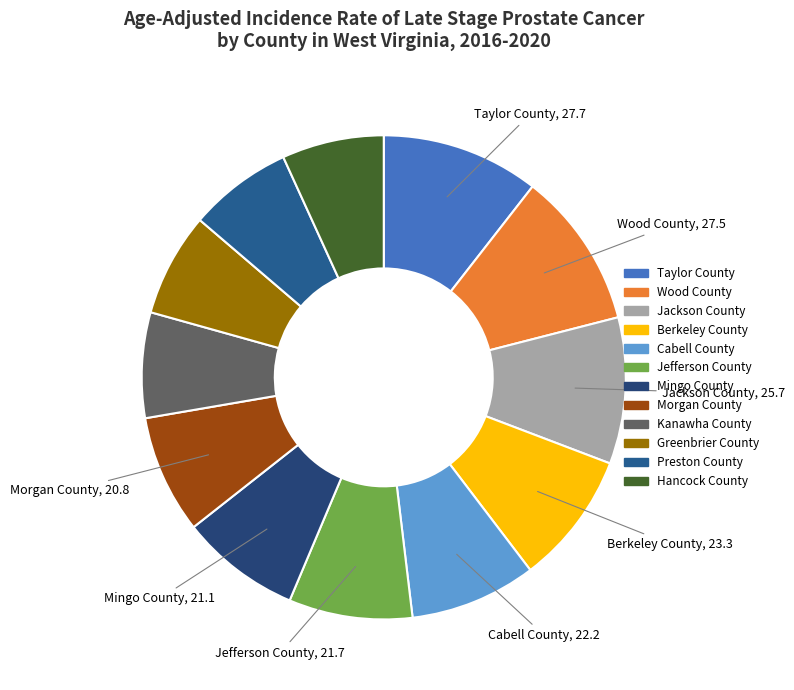

How many slices are in this pie chart?

12